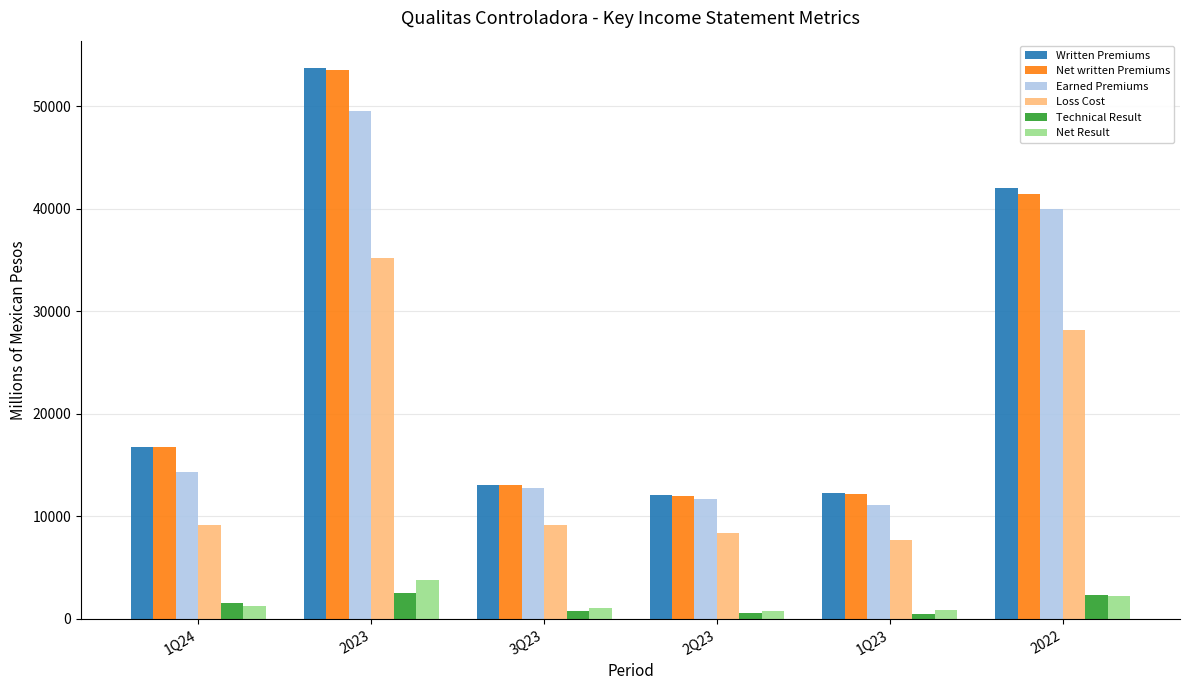

What is the spread (max minus min) of values at 2023?

51244.2